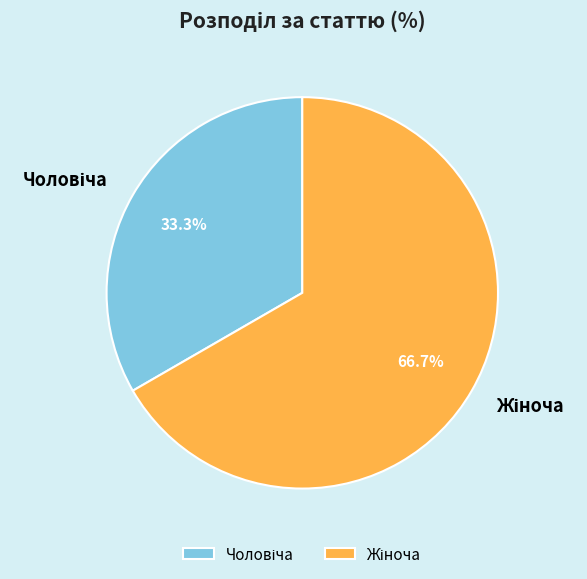

How many slices are in this pie chart?

2